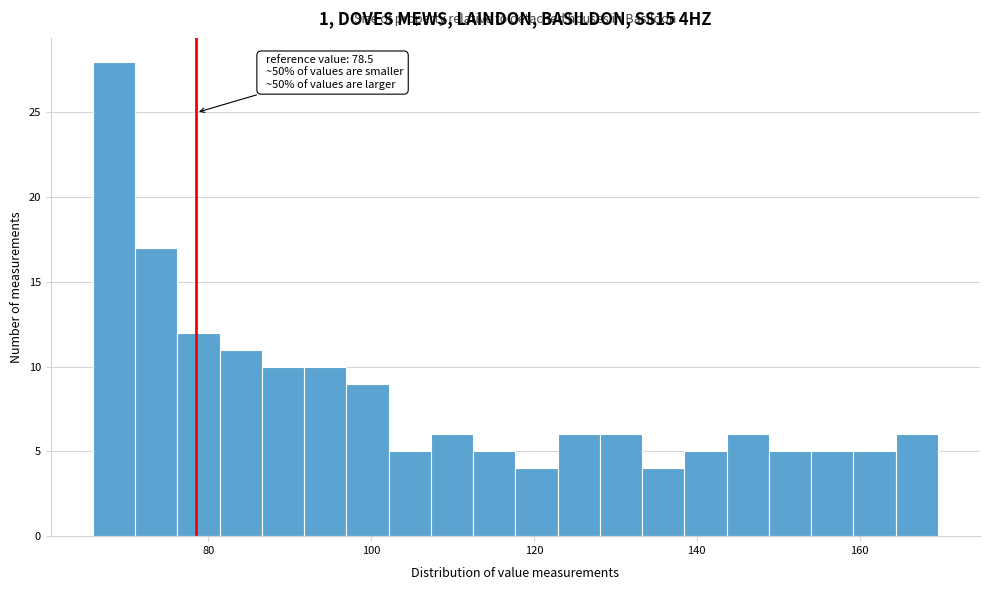

Around what value on the x-axis is the tallest bar? Give the approximate position of its centre, as read against the axis.

68